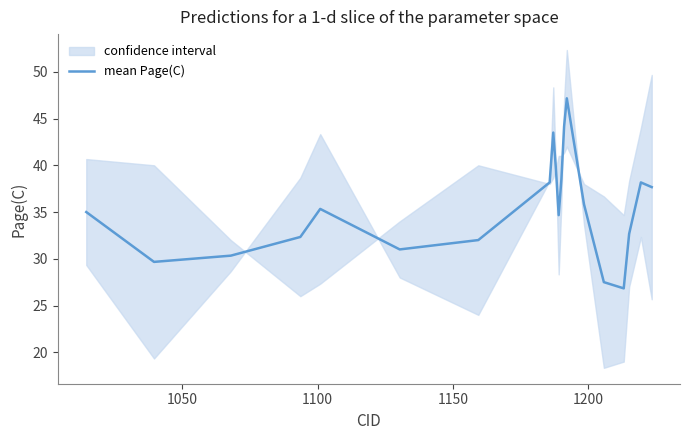

Does the chart have visible grid lines?

No